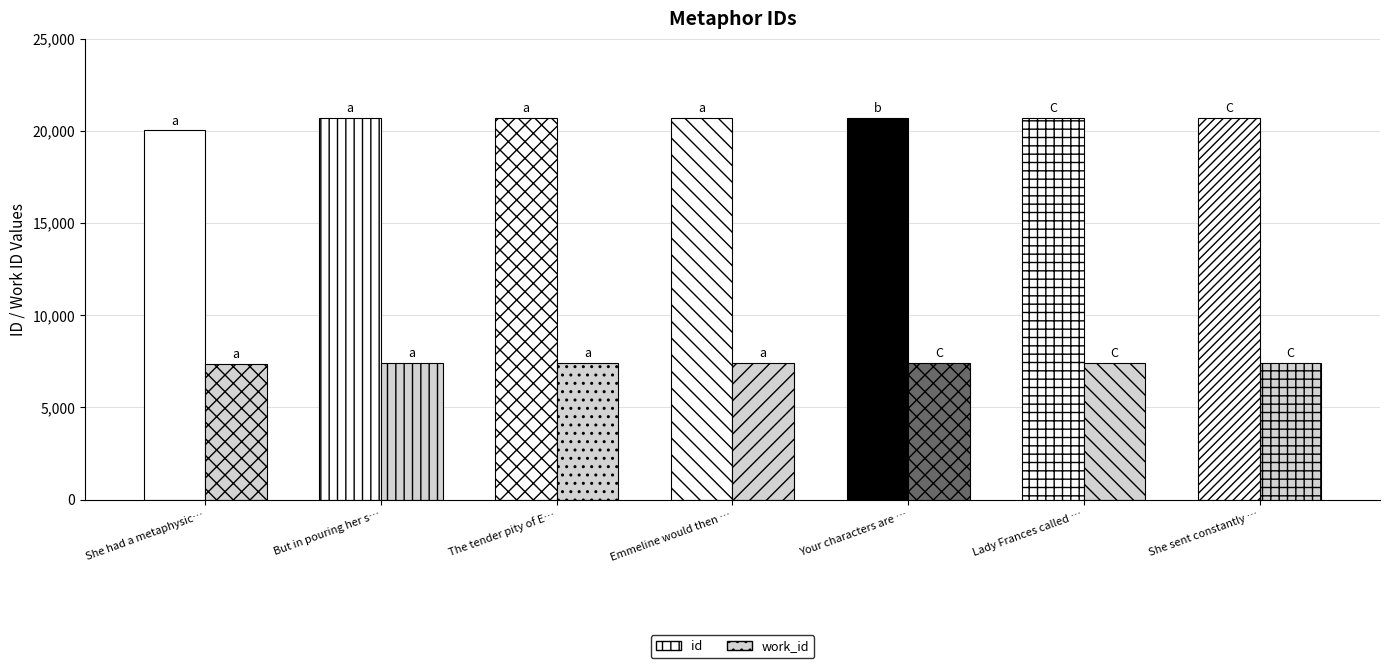

Read the id value at But in pouring her s…, to the nearest 100.

20700